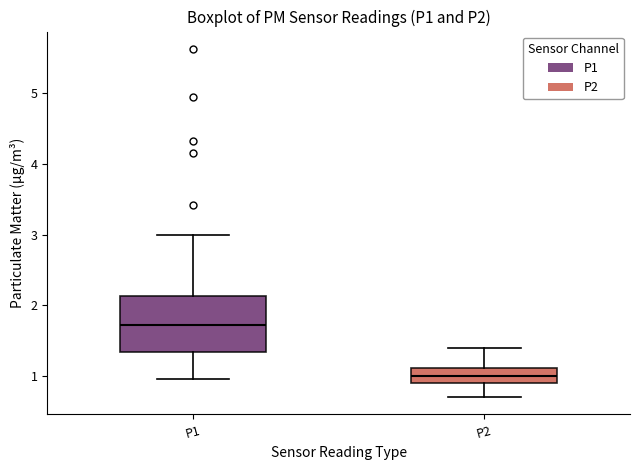

Reading left to right, read every box against the y-axis: the position of its median line, the range the box covers, and the ends of its whiskers. The values are not printed on the chart, so give them approximately, as read against the axis.

P1: median 1.7, box 1.3 to 2.1, whiskers 1.0 to 3.0
P2: median 1.0, box 0.9 to 1.1, whiskers 0.7 to 1.4